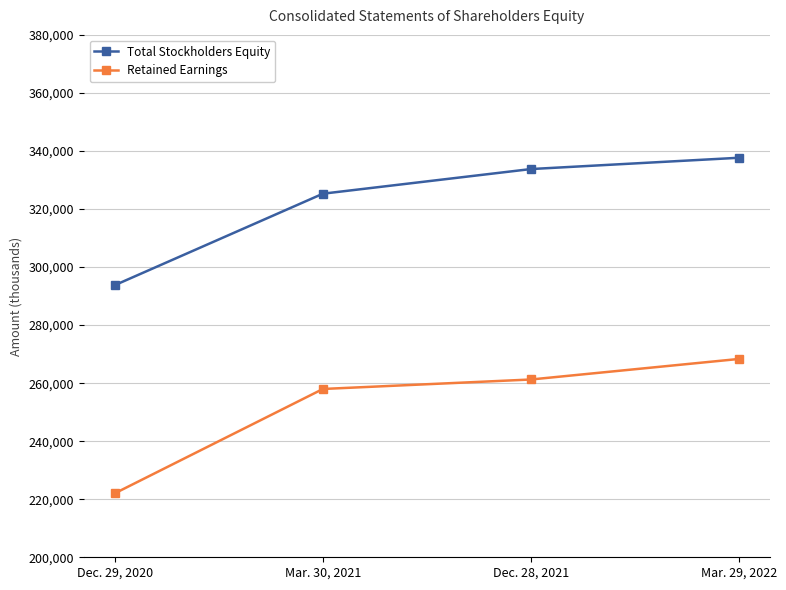

What is the label of the 3rd point from the left?

Dec. 28, 2021